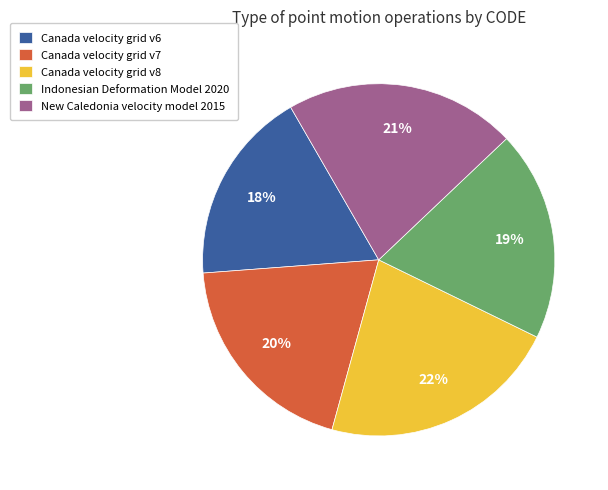

Which category has the smallest portion of the pie?

Canada velocity grid v6